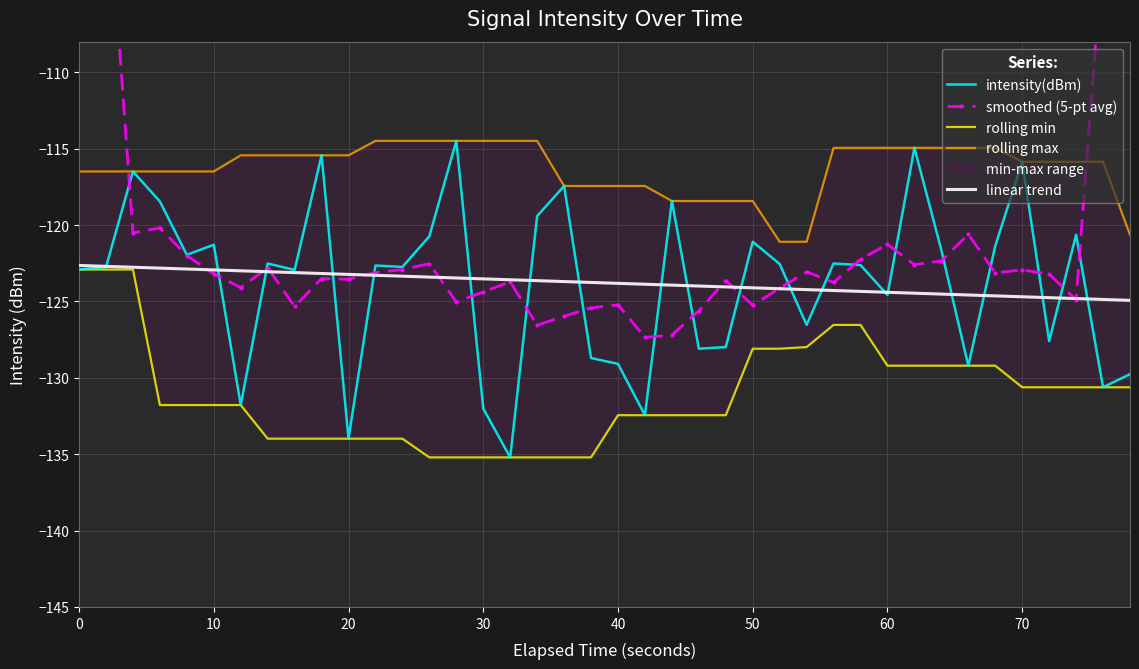

Is the value of linear trend at 60 greater than the value of intensity(dBm) at 70?

No